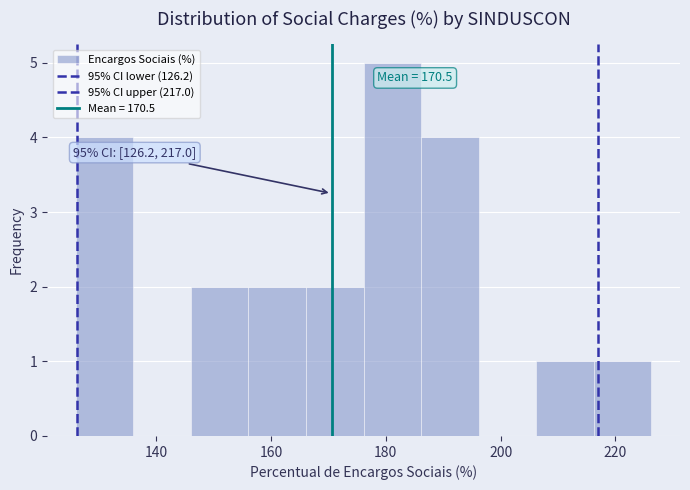

Which range on the x-axis has the tallest bar?

176 to 186